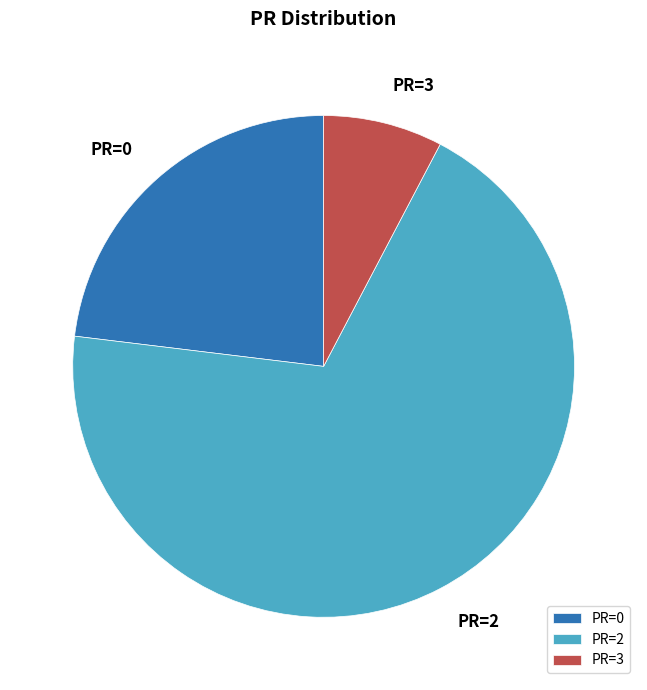

What portion of the pie excludes PR=2?

30.8%